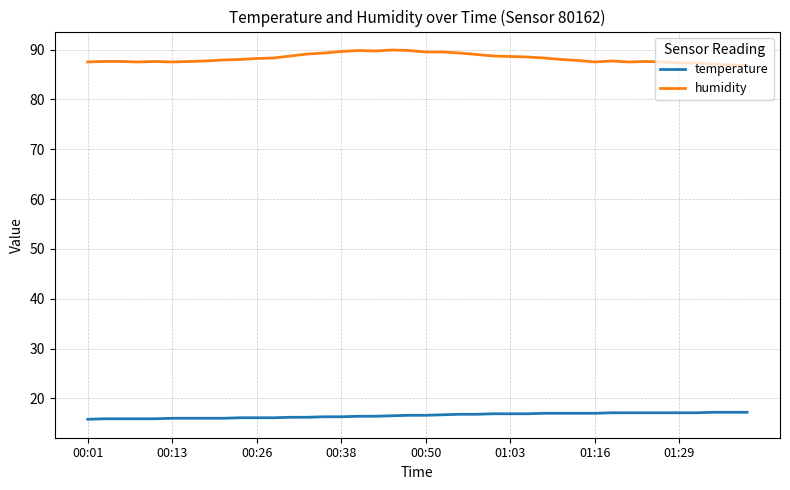

What is the minimum value shown in the chart?

15.8